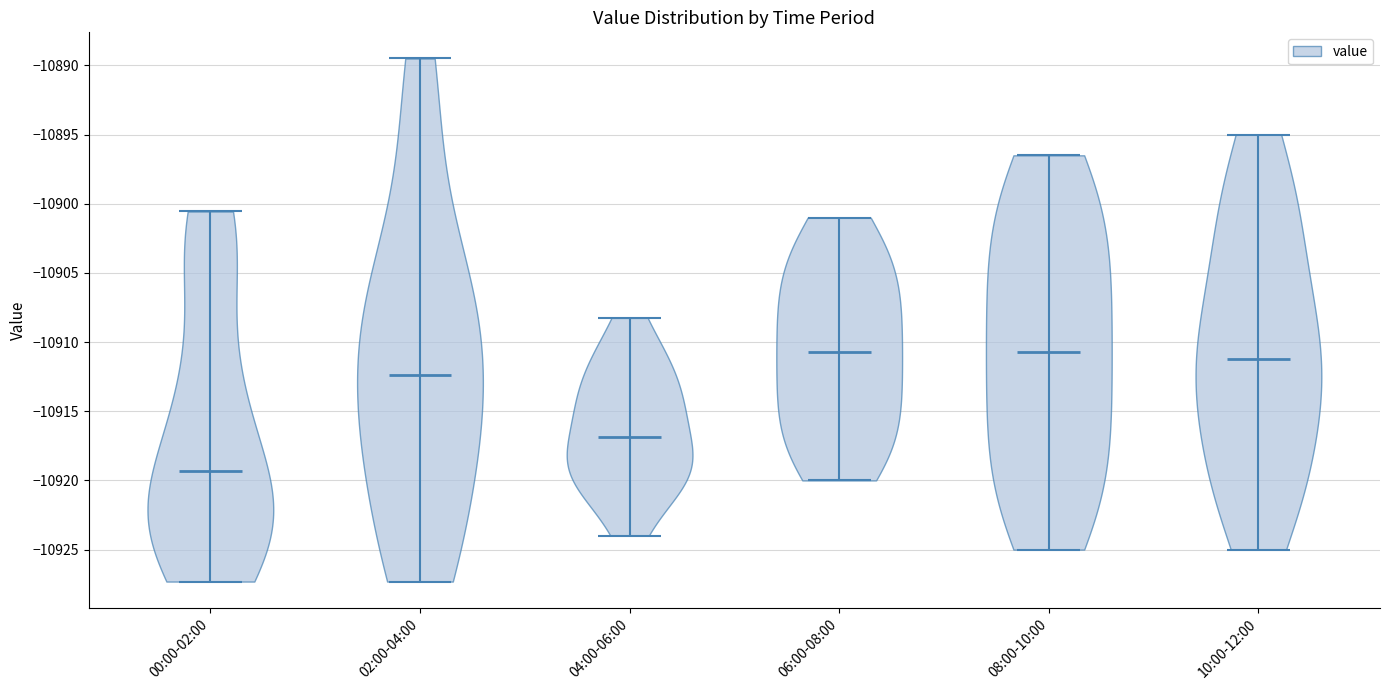

Reading left to right, read every violin against the y-axis: where its median line is, and the lowest and highest points it reaches. The values are not printed on the chart, so give them approximately, as read against the axis.

00:00-02:00: median line -10919.5, lowest point -10927.5, highest point -10900.5
02:00-04:00: median line -10912.5, lowest point -10927.5, highest point -10889.5
04:00-06:00: median line -10917.0, lowest point -10924.0, highest point -10908.0
06:00-08:00: median line -10910.5, lowest point -10920.0, highest point -10901.0
08:00-10:00: median line -10910.5, lowest point -10925.0, highest point -10896.5
10:00-12:00: median line -10911.0, lowest point -10925.0, highest point -10895.0